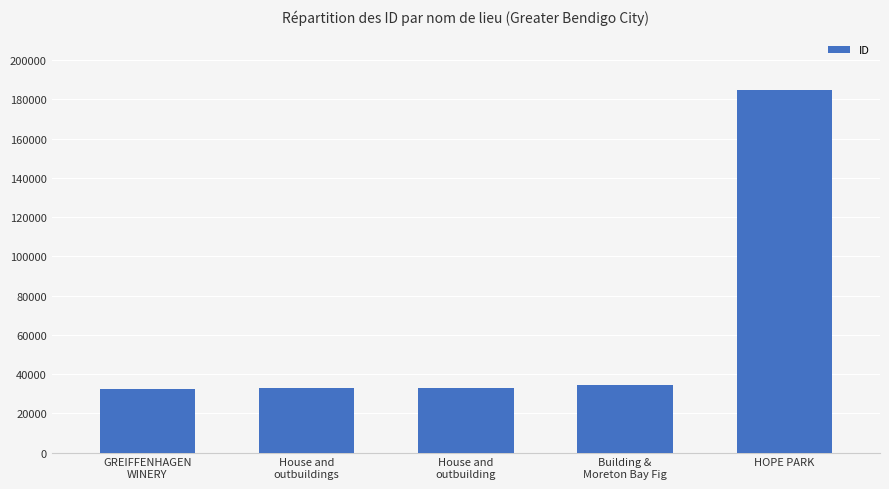

What is the difference between the values at GREIFFENHAGEN
WINERY and Building &
Moreton Bay Fig?

1766